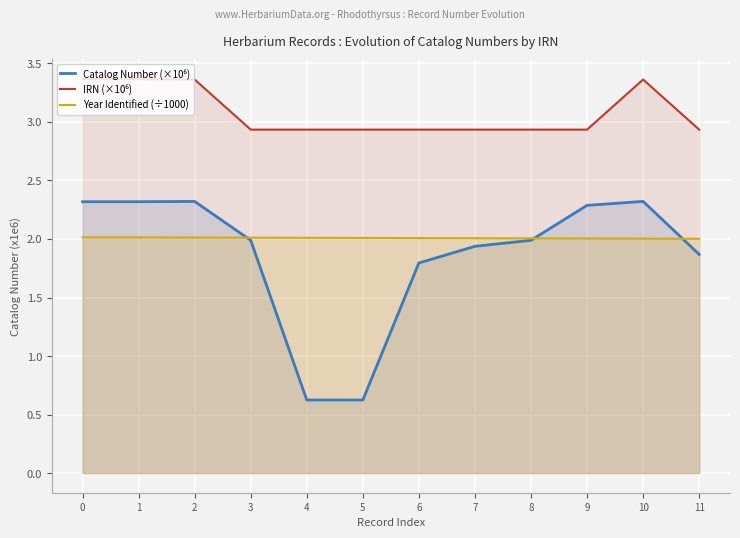

What is the difference between the second highest and minimum values in the Catalog Number series?

1.7